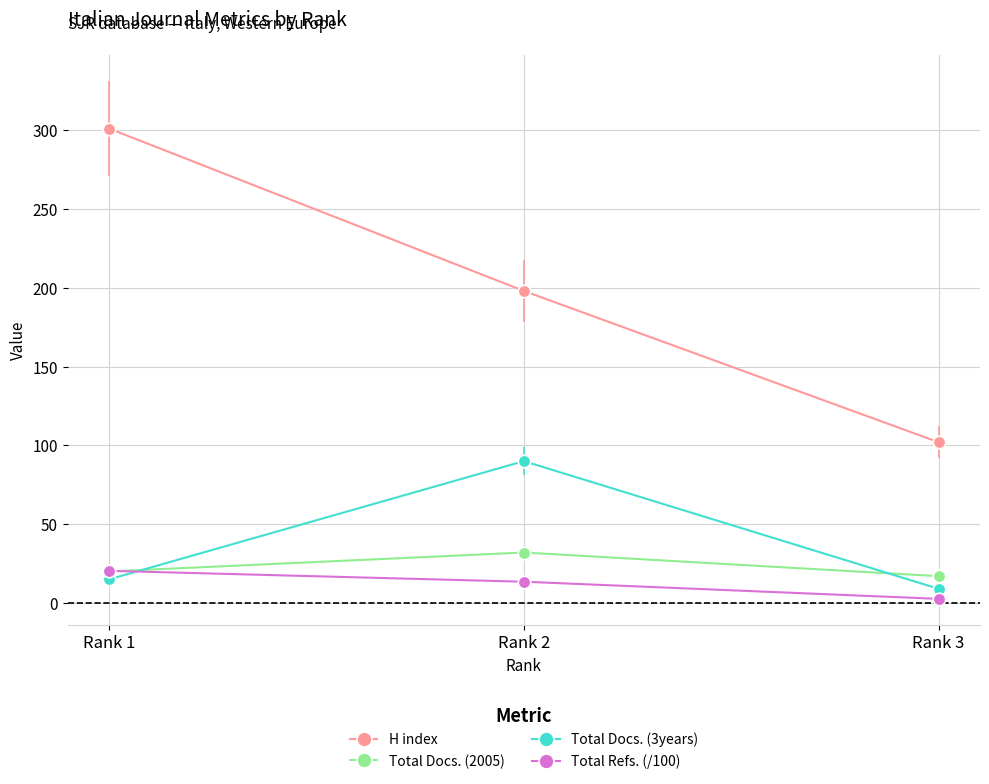

Which category has the highest value in the H index series?

Rank 1